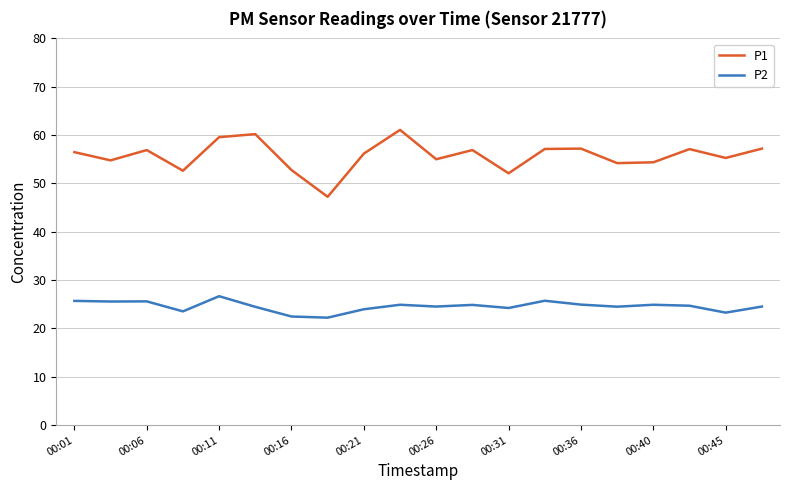

What is the smallest value displayed?

22.2